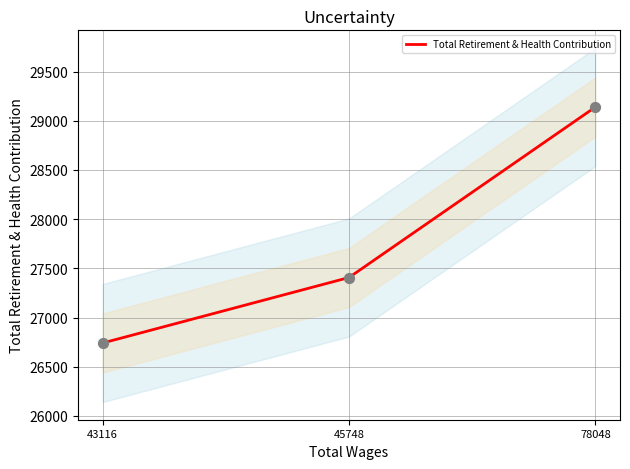

Approximately how many times larger is the value at 45748 compared to 78048?

0.9